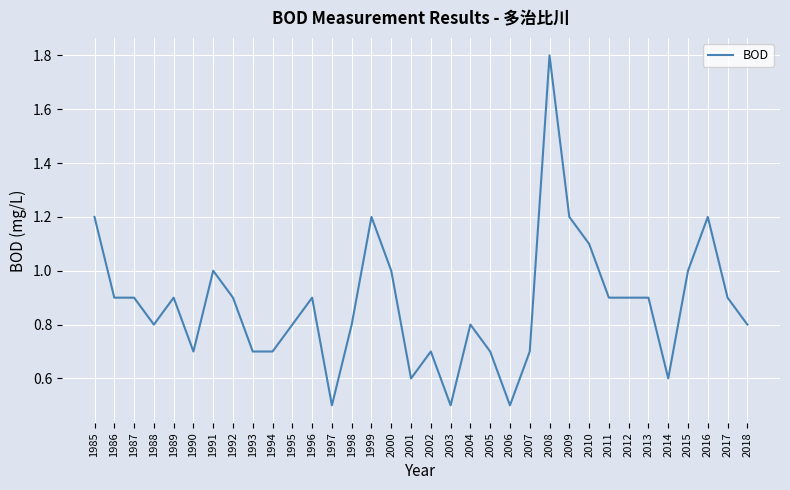

Is this an area chart (filled region under the line)?

No